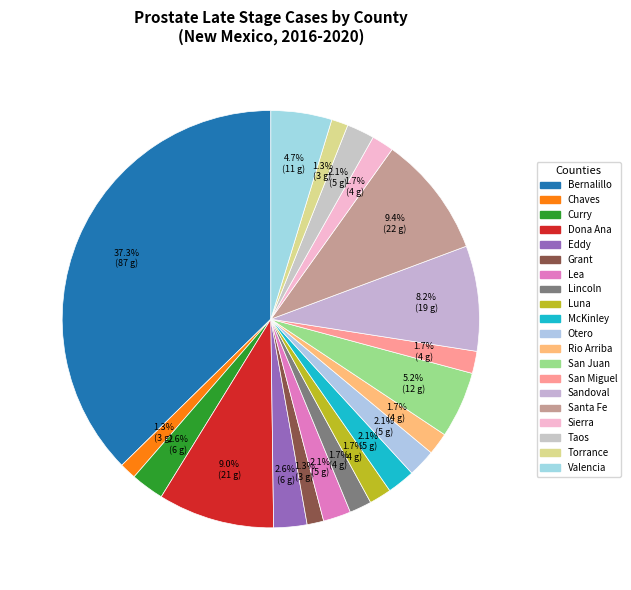

Is Santa Fe the majority of the pie?

No